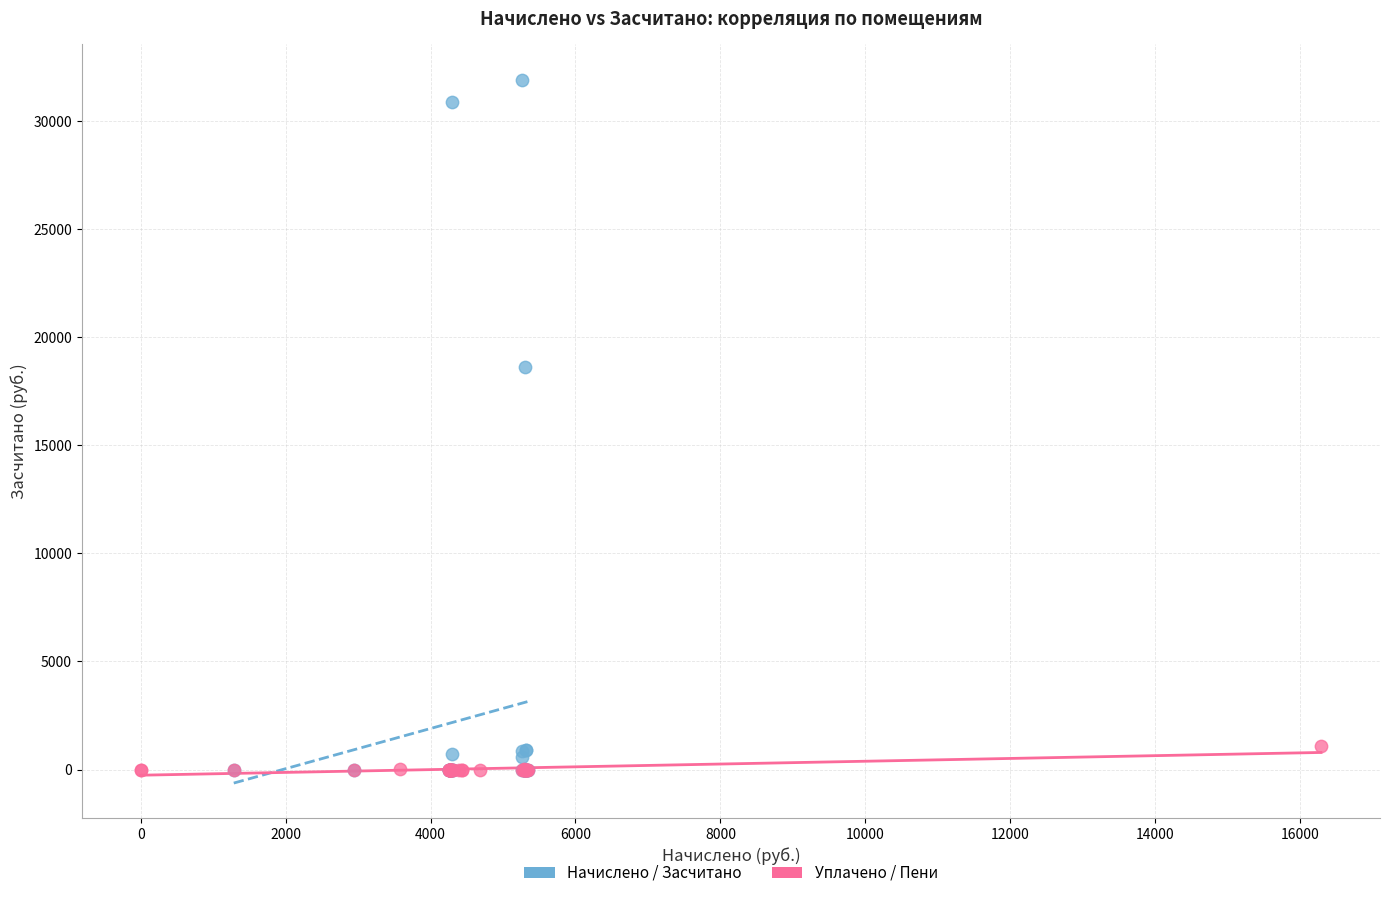

Which series reaches the maximum Y coordinate?

Начислено / Засчитано